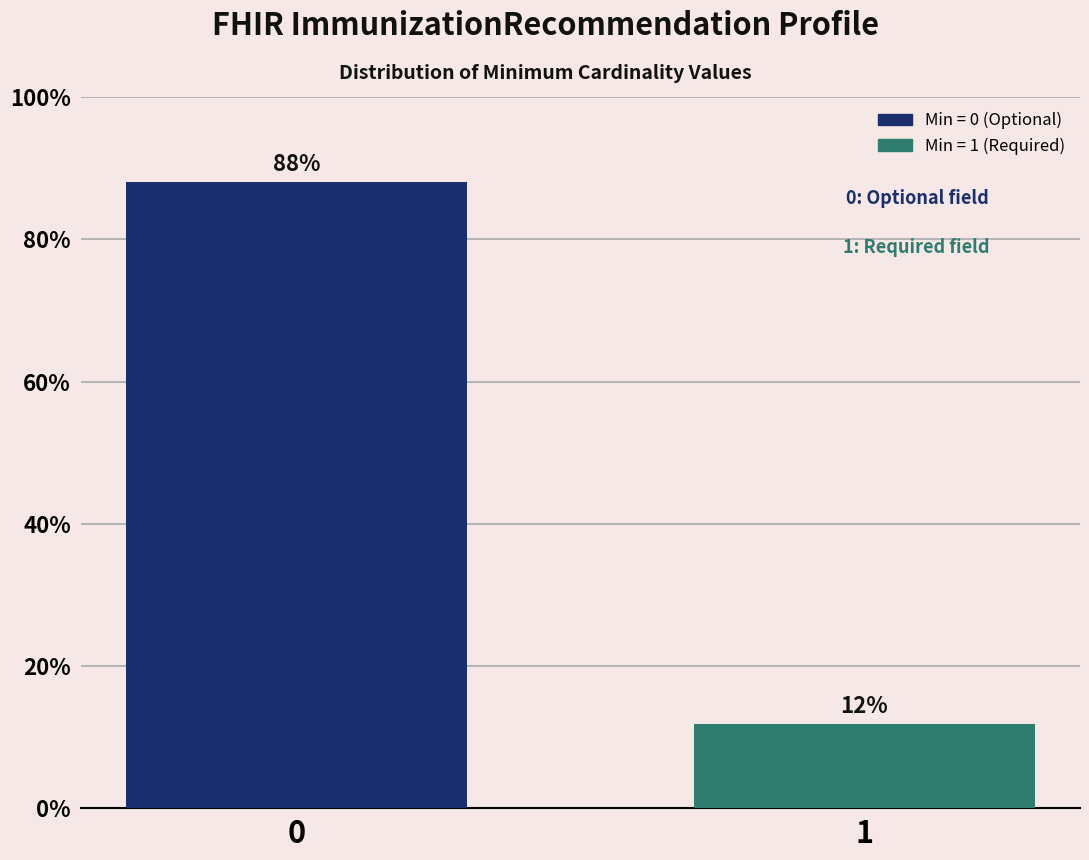

What is the smallest value displayed?

11.9